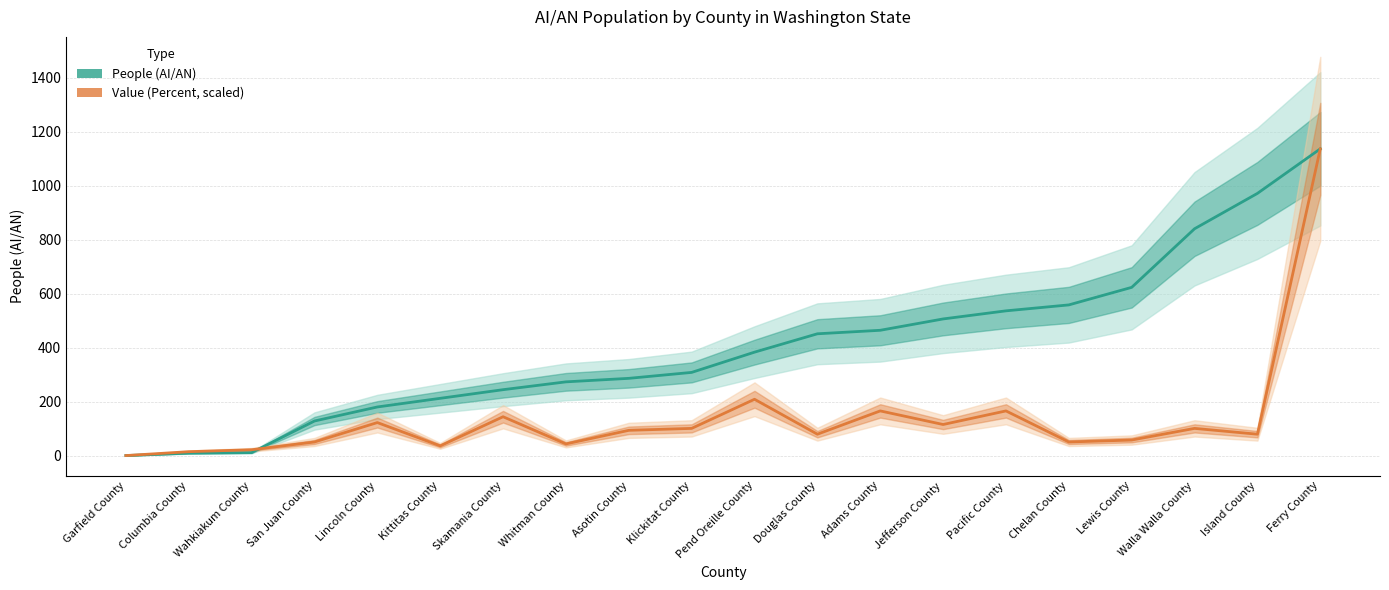

What is the average value of the People (AI/AN) series?

405.9